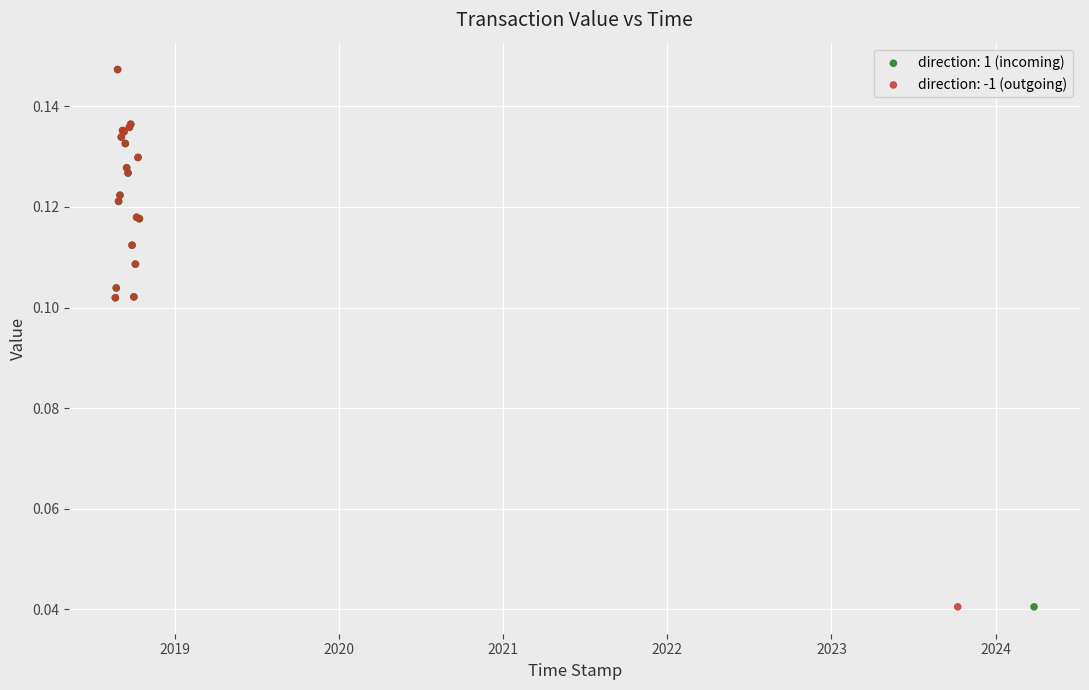

What are all the series names shown in the legend?

direction: 1 (incoming), direction: -1 (outgoing)